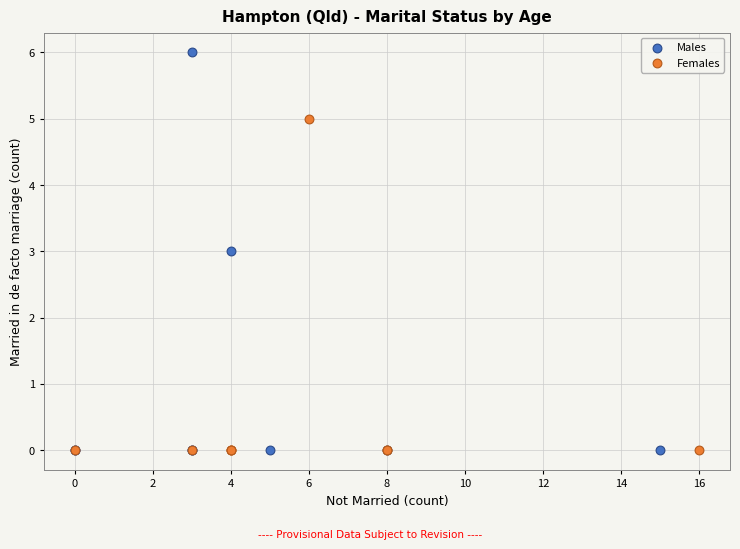

Which series has the widest spread of Y values?

Males